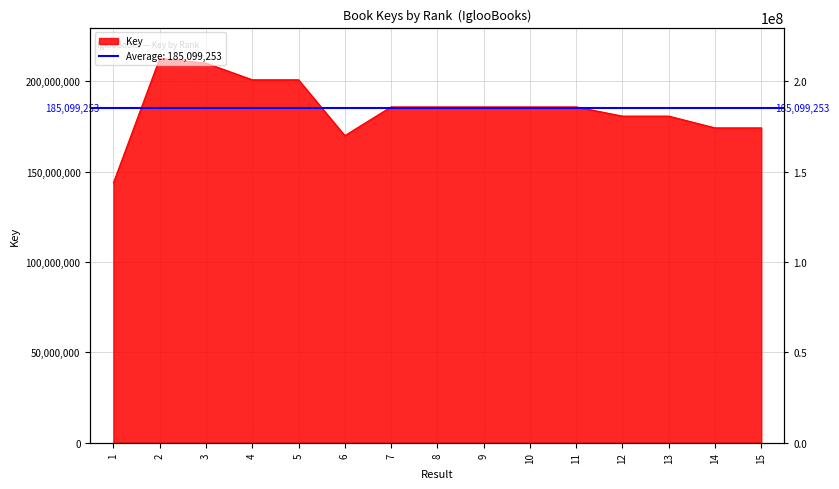

Reading left to right, extract all data points from this chart.

143795640	212639797	210004339	200778536	200778058	169899030	185774354	185773383	185774039	185771483	185771993	180684054	180684389	174179911	174179783